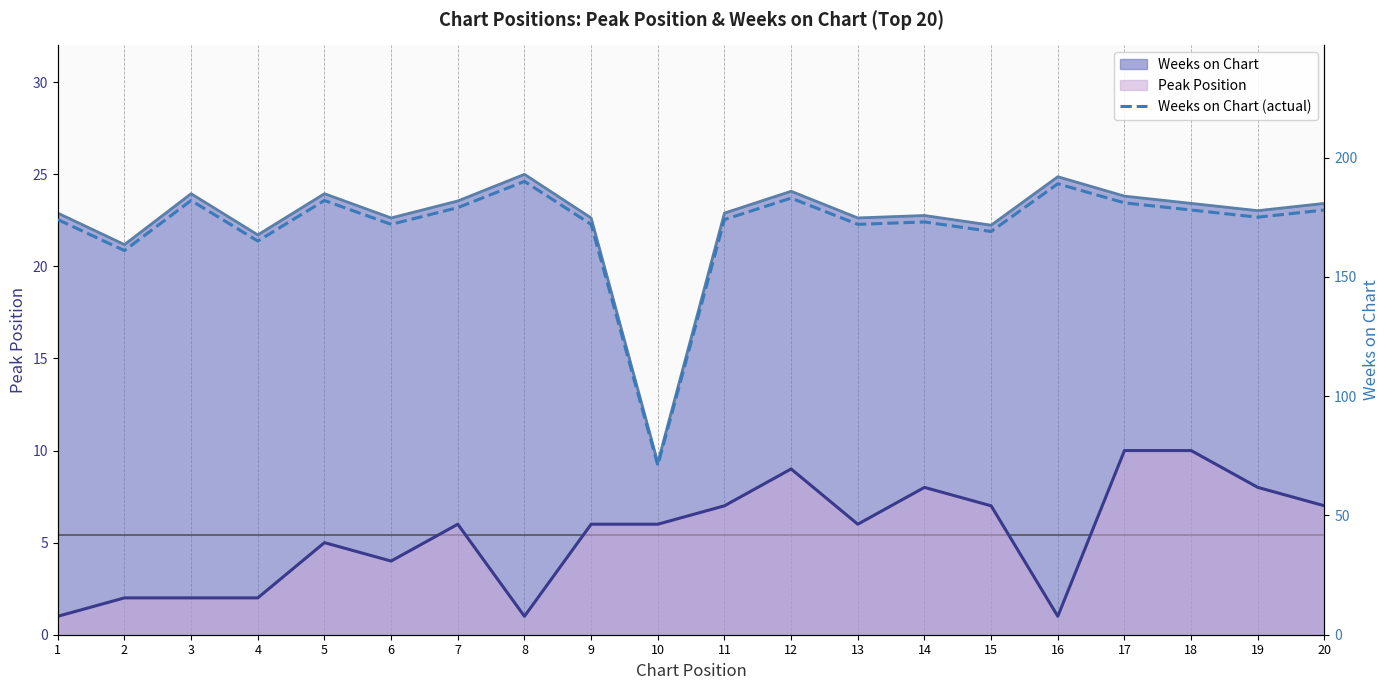

What is the sum of all values?

3420